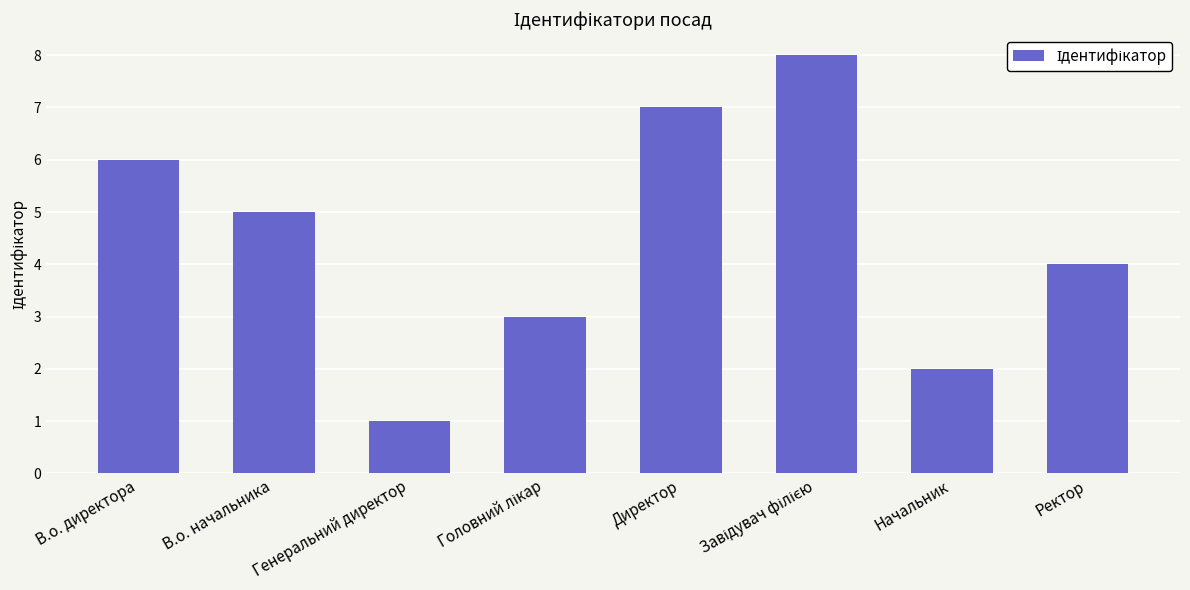

The value at Ректор is 4. True or false?

True